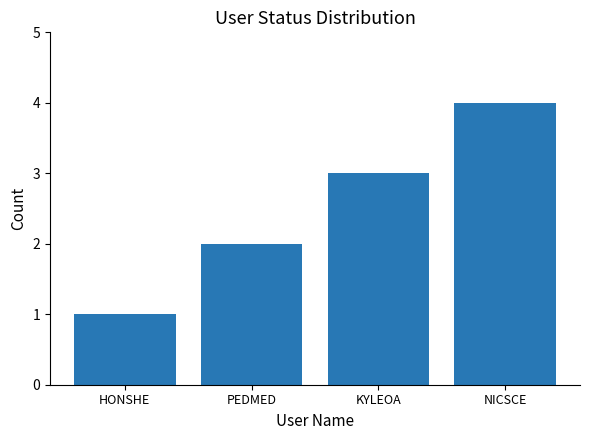

Approximately how many times larger is the value at KYLEOA compared to HONSHE?

3.0